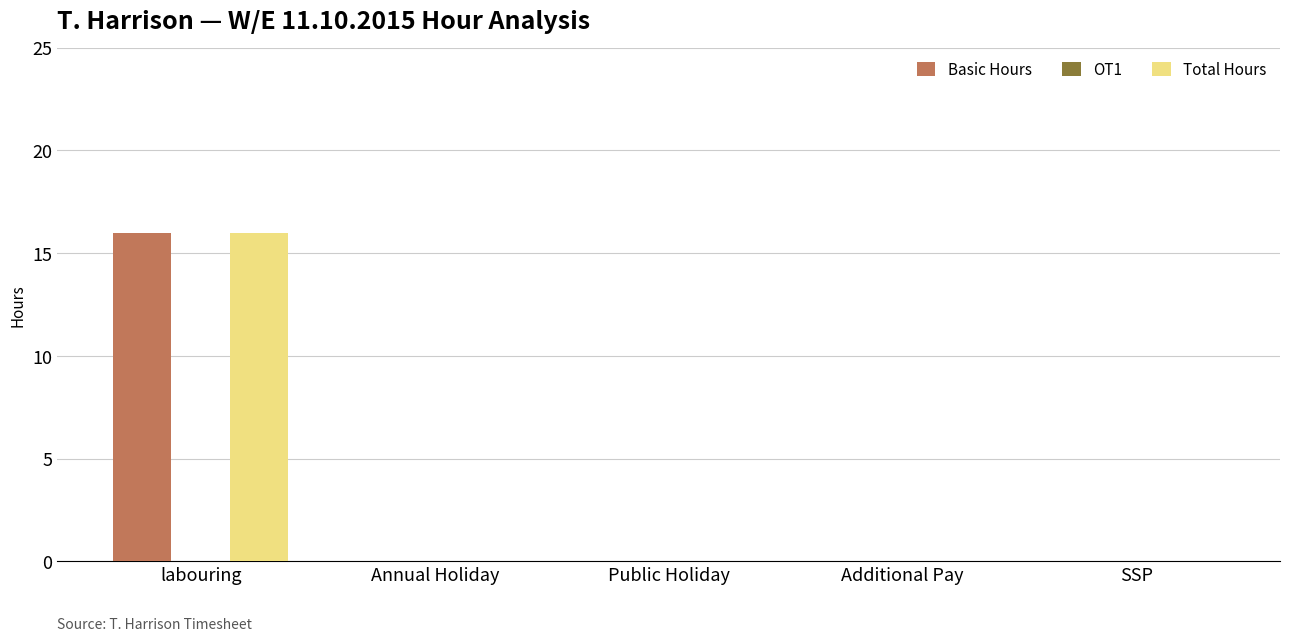

What is the sum of all Total Hours values?

16